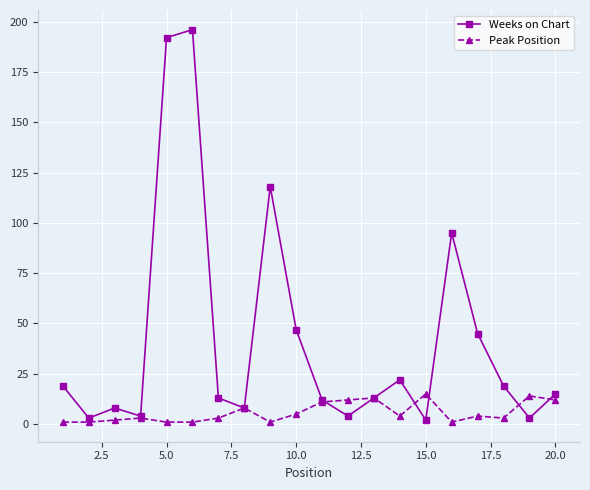

Which series has the largest total across all categories?

Weeks on Chart